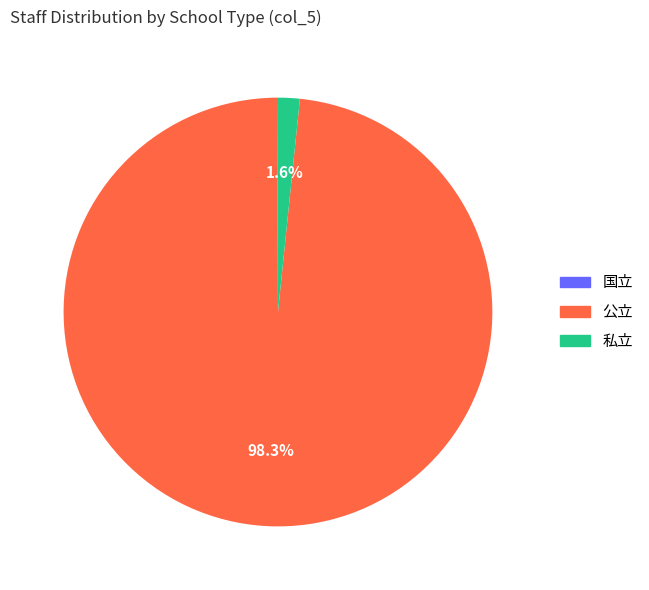

How much of the chart is everything except 私立?

98.4%